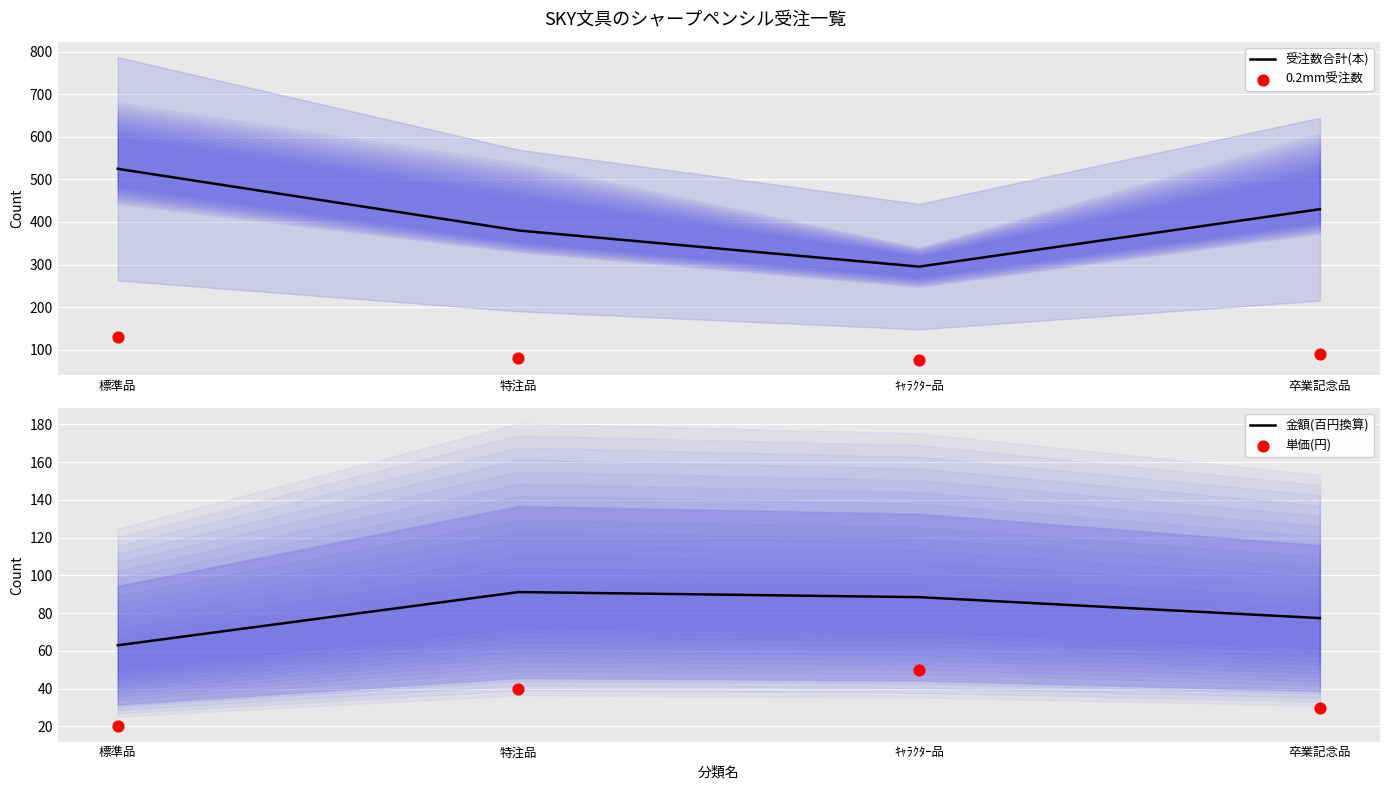

At how many categories does at least one series exceed 75?

4